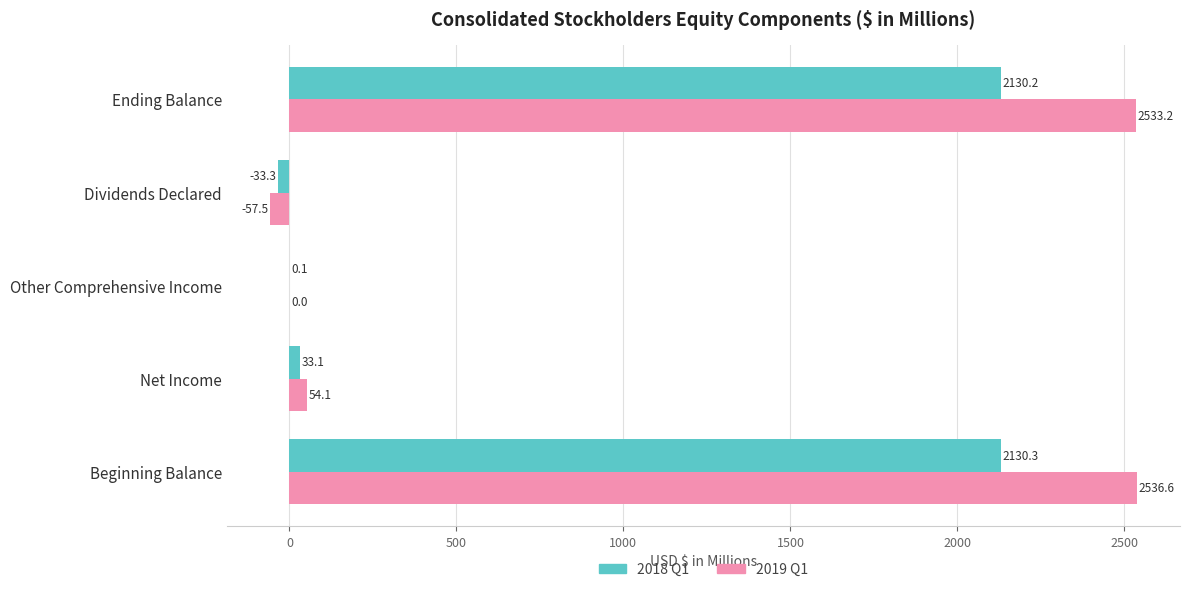

At which label does 2019 Q1 reach its peak?

Beginning Balance